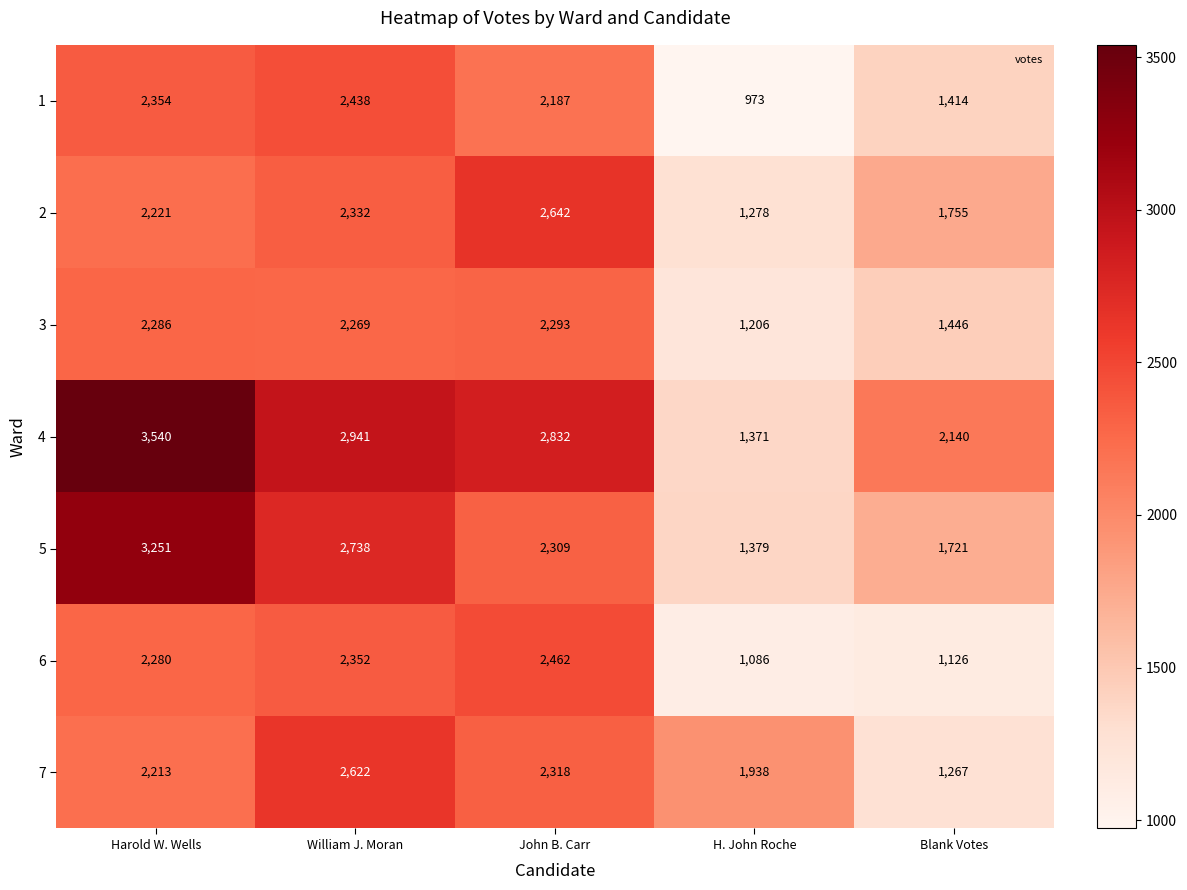

At which category does the chart reach its minimum across all series?

H. John Roche